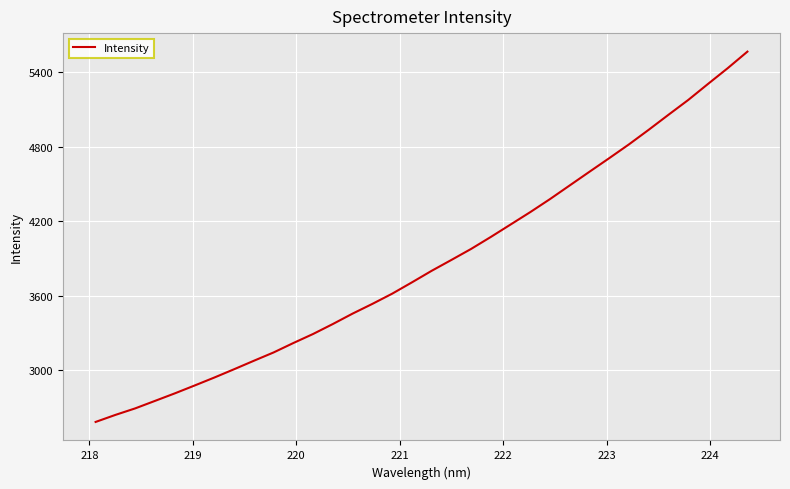

Is this an area chart (filled region under the line)?

No